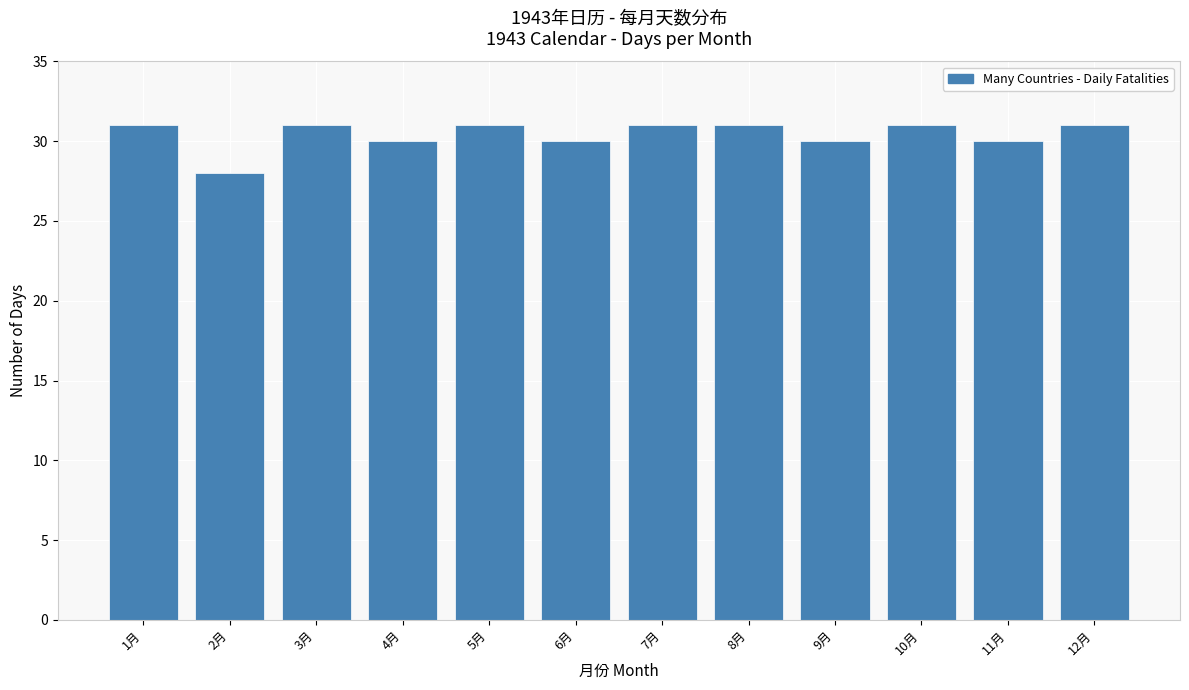

Reading left to right, extract all data points from this chart.

1月=31	2月=28	3月=31	4月=30	5月=31	6月=30	7月=31	8月=31	9月=30	10月=31	11月=30	12月=31